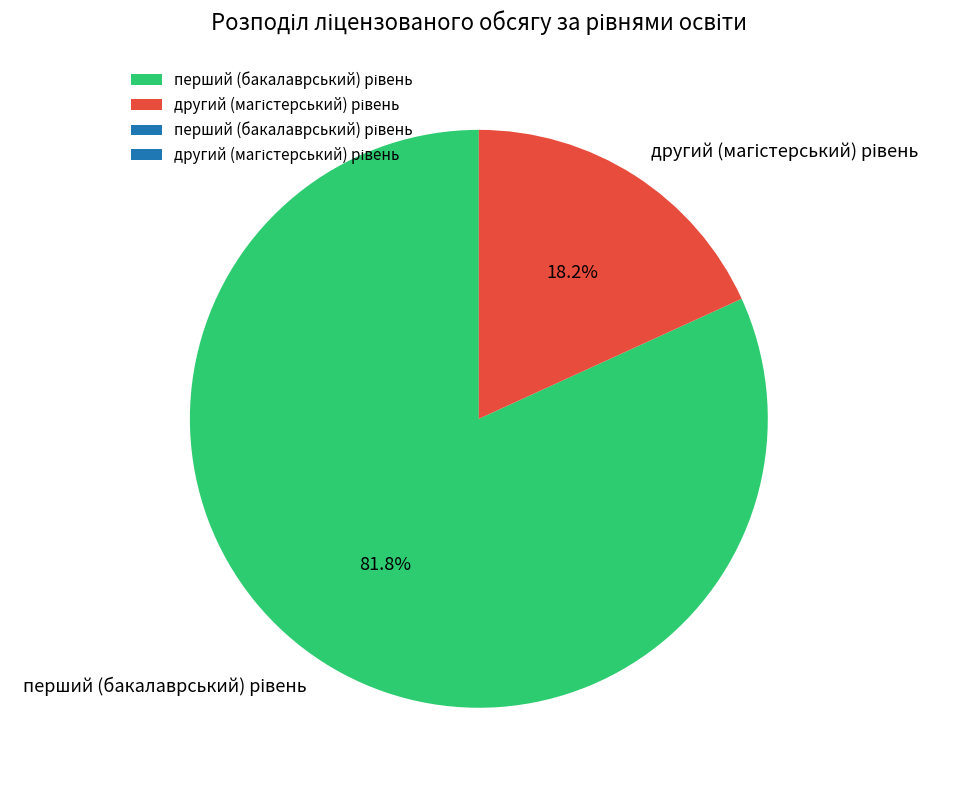

Is there a majority slice in this chart?

Yes